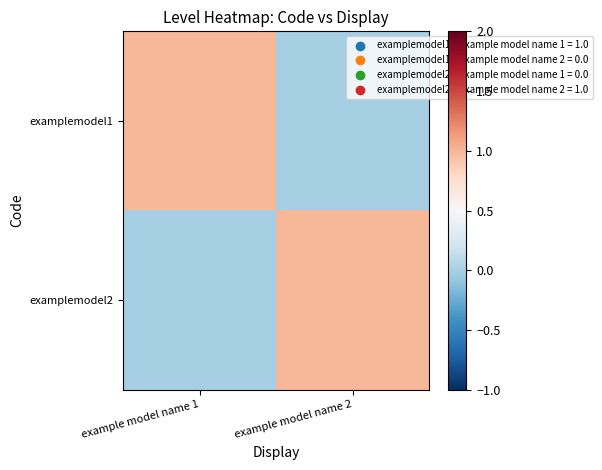

Reading left to right, list all the values displayed in this chart.

examplemodel1: example model name 1=1	example model name 2=0
examplemodel2: example model name 1=0	example model name 2=1